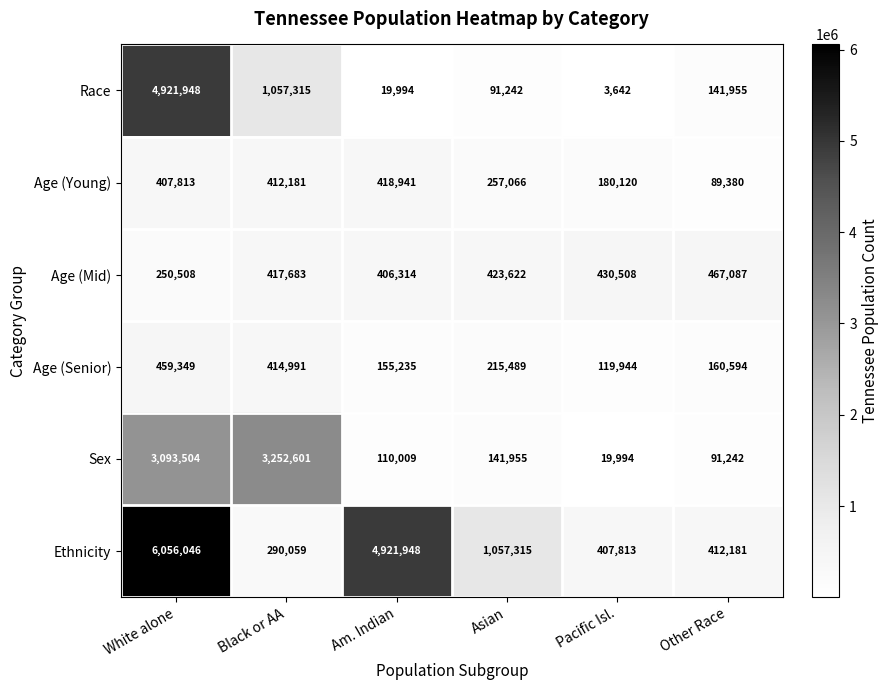

What is the sum of all Race values?

6236096